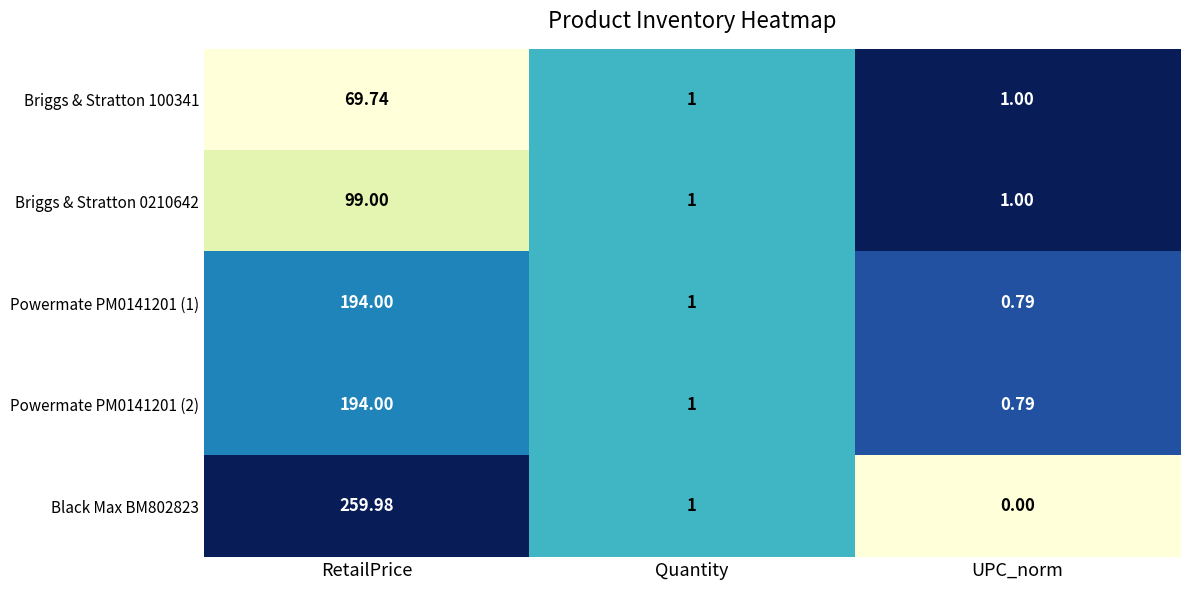

Where is Powermate PM0141201 (1) nearest to the value 97?

Quantity